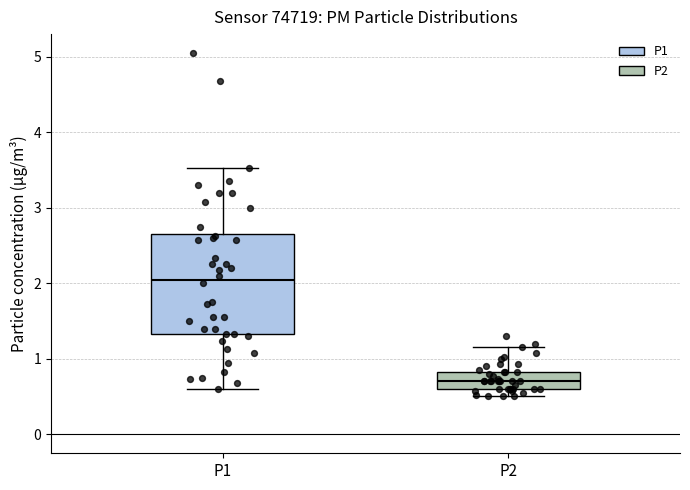

Reading left to right, transcribe this box plot: for each box, give where its median line is, the range the box spans, and where its two whiskers end, as read against the y-axis. The values are not printed on the chart, so give them approximately, as read against the axis.

P1: median 2.1, box 1.3 to 2.7, whiskers 0.6 to 3.5
P2: median 0.7, box 0.6 to 0.8, whiskers 0.5 to 1.2